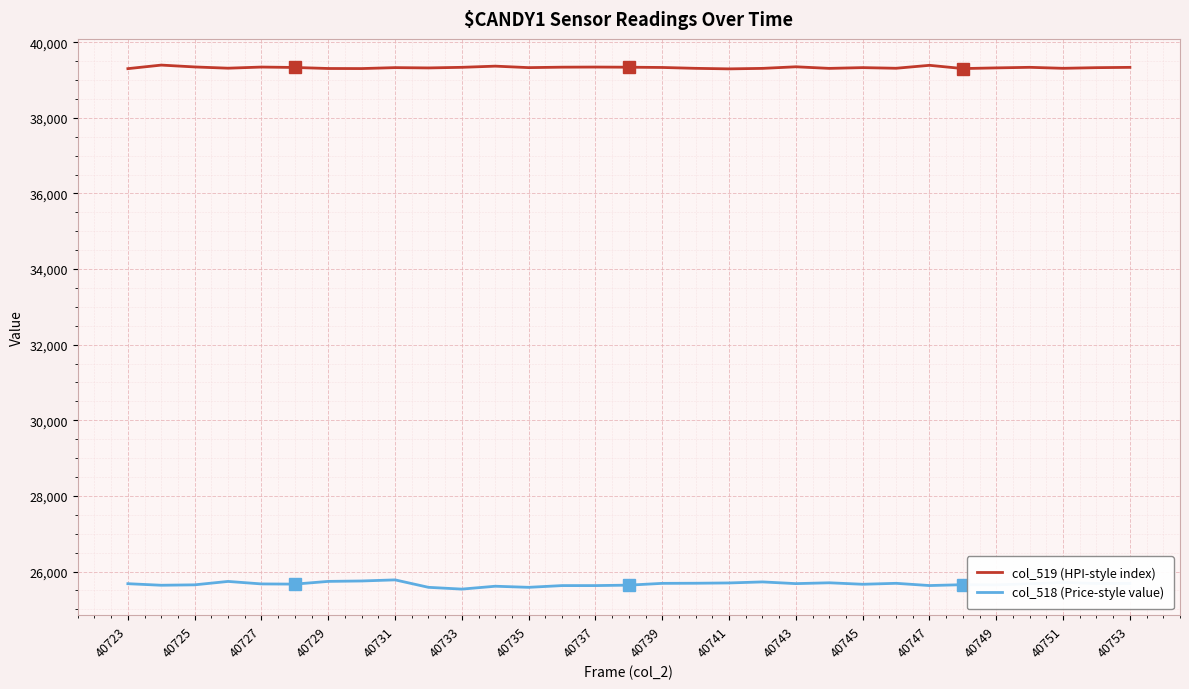

What is the greatest value displayed?

39394